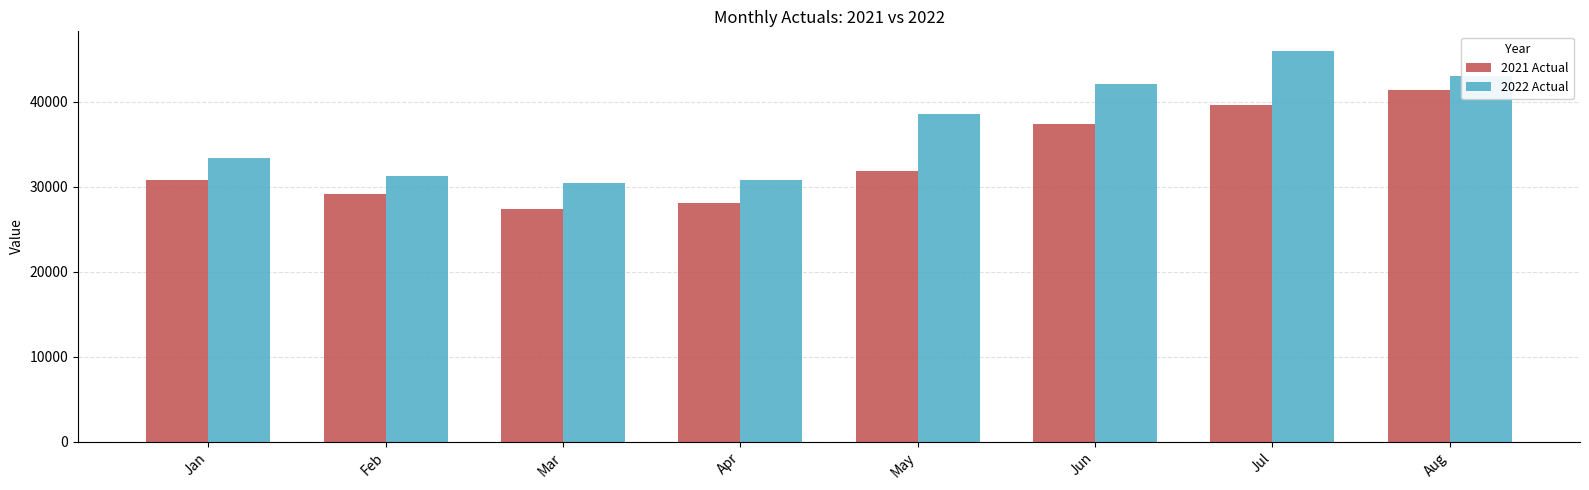

Read the 2022 Actual value at Jul.

45971